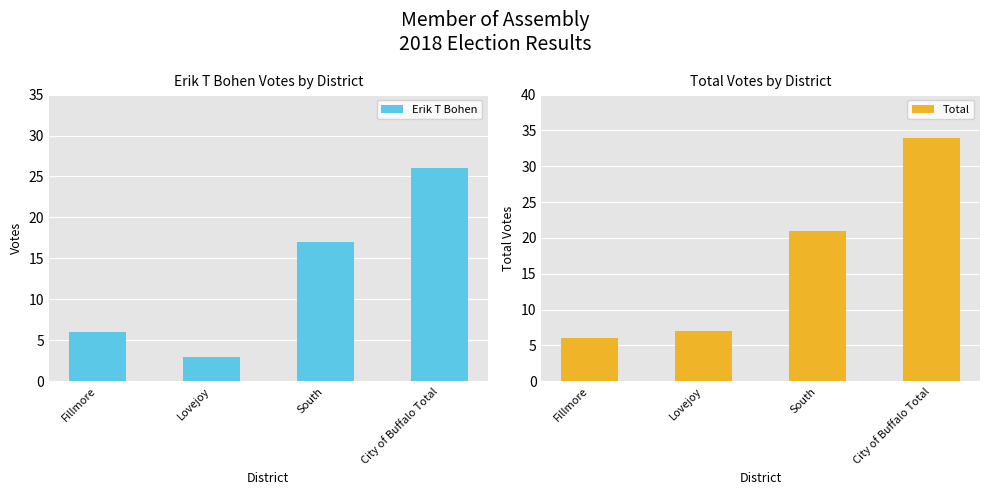

Where does the Erik T Bohen series first go above 17?

City of Buffalo Total